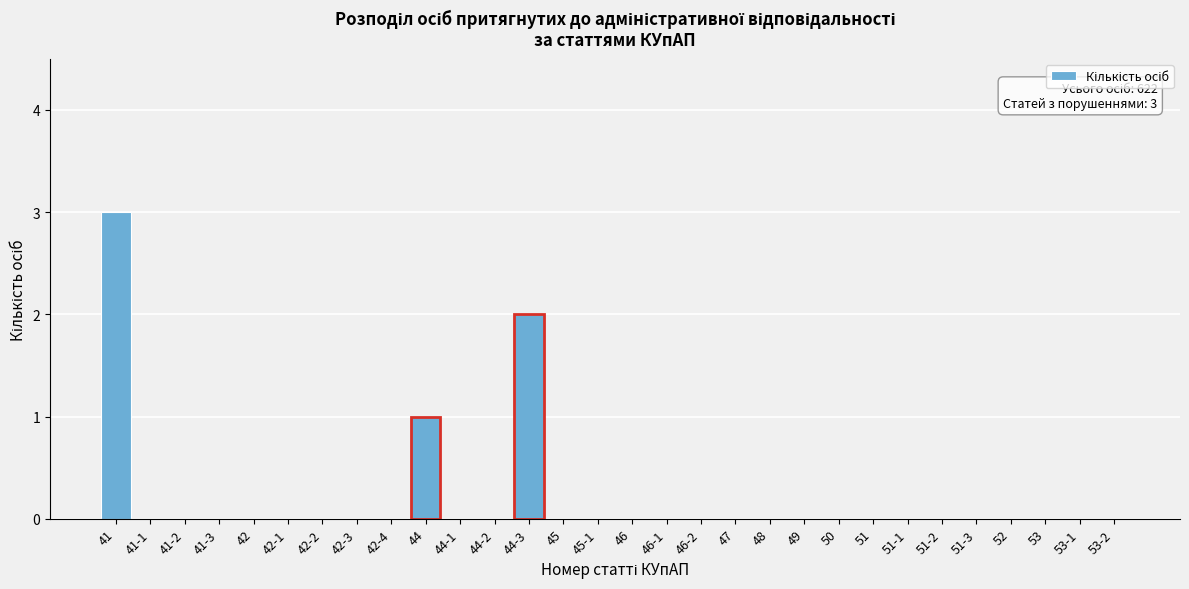

Reading left to right, extract all data points from this chart.

41=3	41-1=0	41-2=0	41-3=0	42=0	42-1=0	42-2=0	42-3=0	42-4=0	44=1	44-1=0	44-2=0	44-3=2	45=0	45-1=0	46=0	46-1=0	46-2=0	47=0	48=0	49=0	50=0	51=0	51-1=0	51-2=0	51-3=0	52=0	53=0	53-1=0	53-2=0